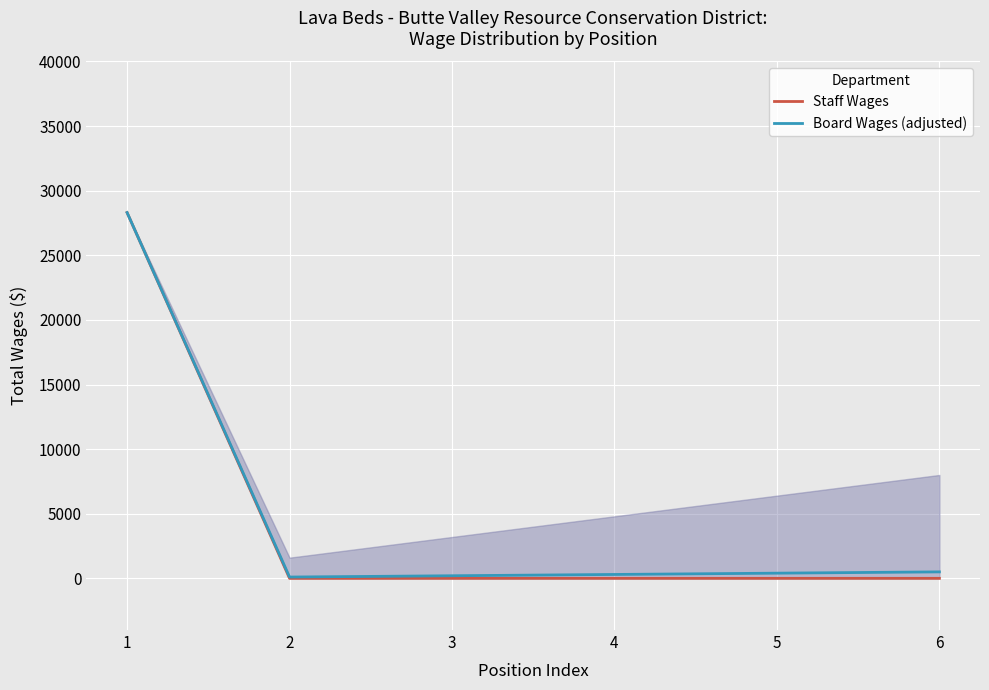

How many lines are shown in the chart?

2